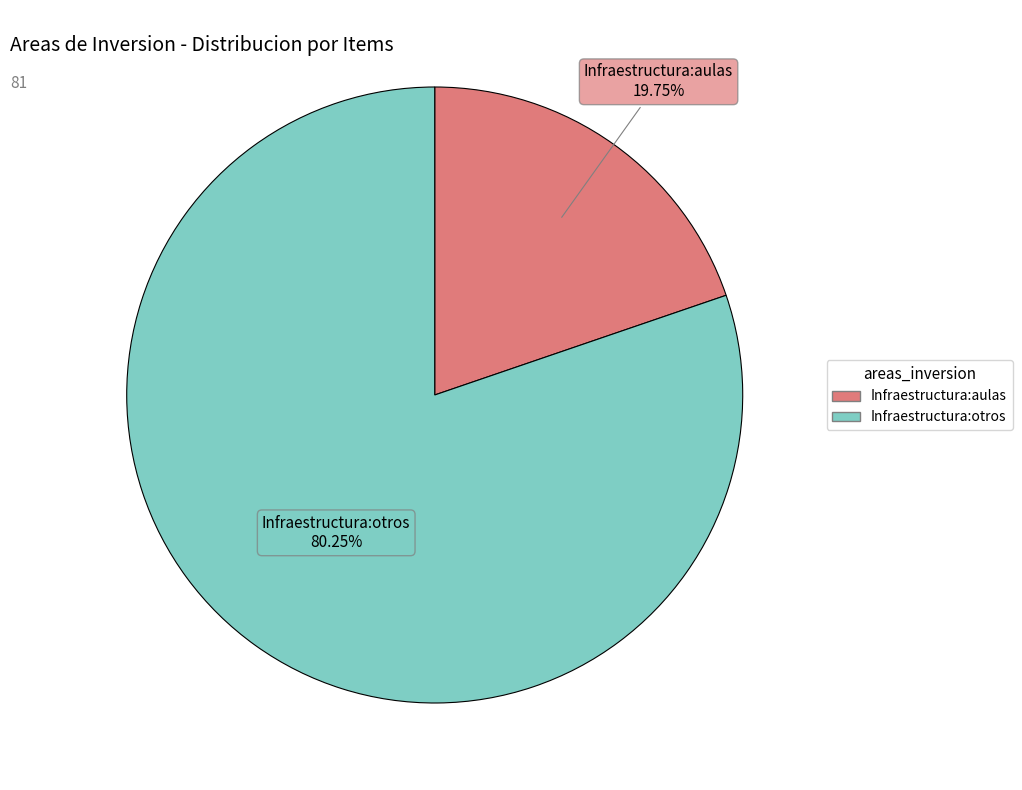

Rank the categories by value from highest to lowest.

Infraestructura:otros, Infraestructura:aulas